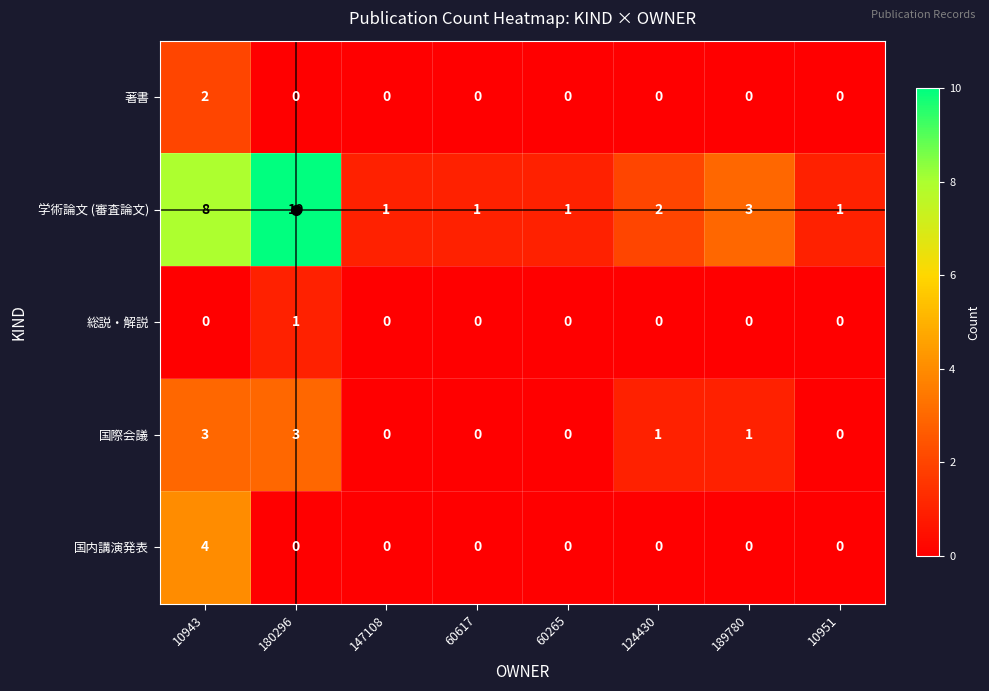

Between 180296 and 10951, which series saw the biggest shift?

学術論文 (審査論文)